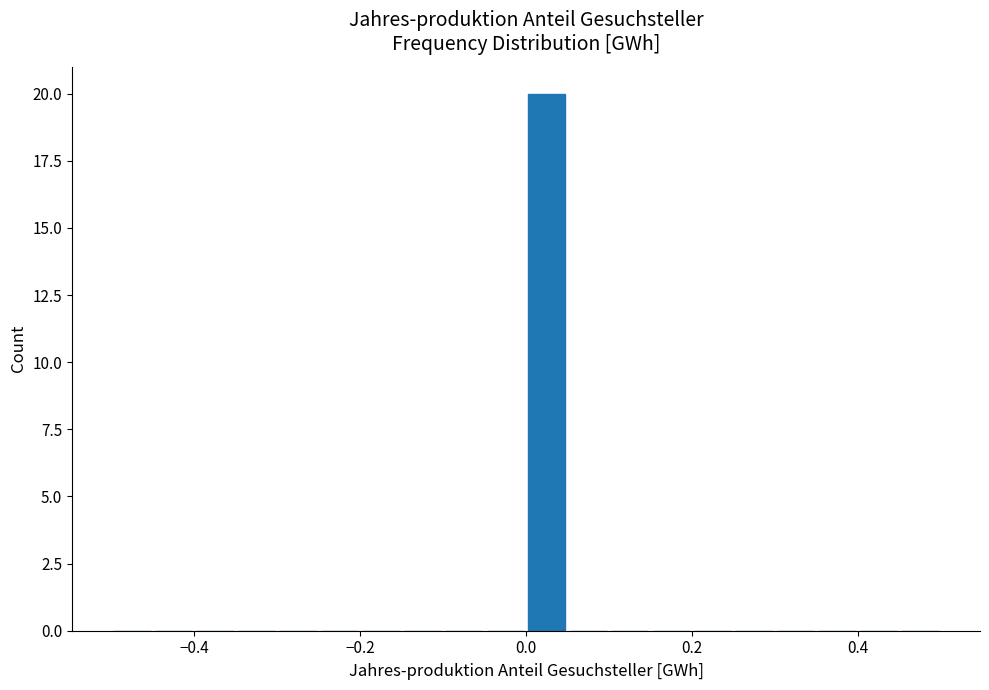

Around what value on the x-axis is the tallest bar? Give the approximate position of its centre, as read against the axis.

0.02